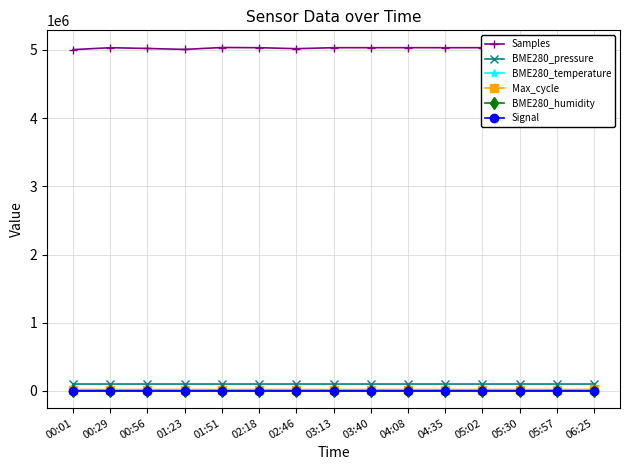

What is the value of the Max_cycle point at the 5th from the left?

20058.0